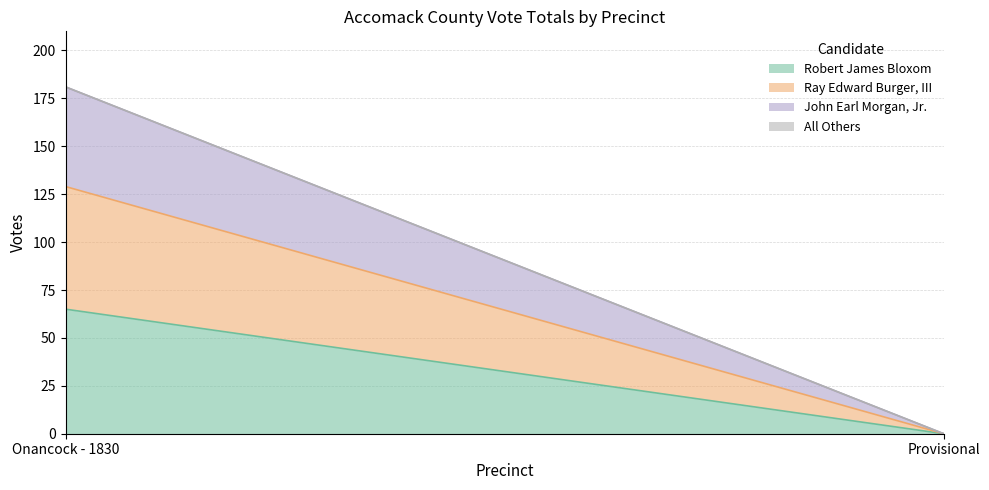

Reading right to left, list all the values displayed in this chart.

Robert James Bloxom: Provisional=0	Onancock - 1830=65
Ray Edward Burger, III: Provisional=0	Onancock - 1830=64
John Earl Morgan, Jr.: Provisional=0	Onancock - 1830=52
All Others: Provisional=0	Onancock - 1830=0
Total Votes Cast: Provisional=0	Onancock - 1830=181